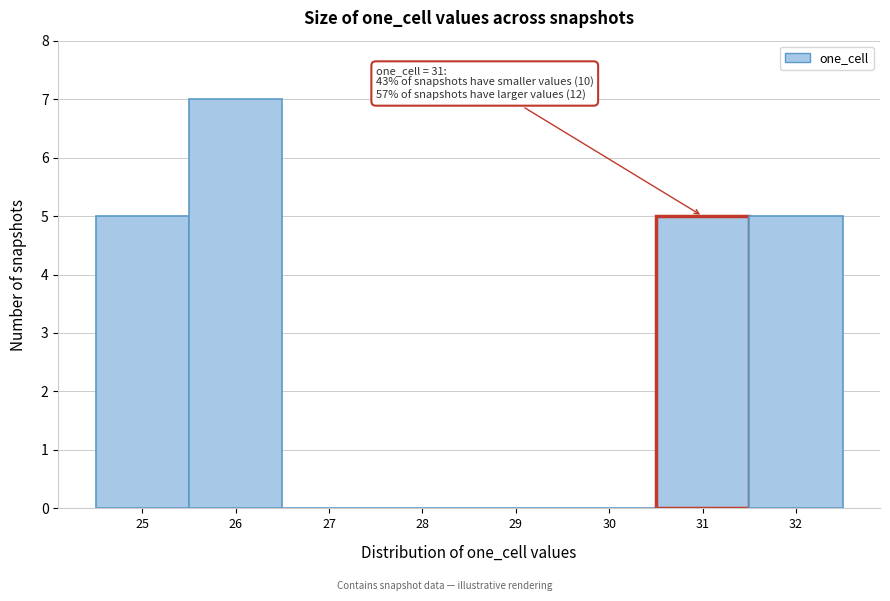

Over which range of the x-axis is the bar tallest?

25.5 to 26.5